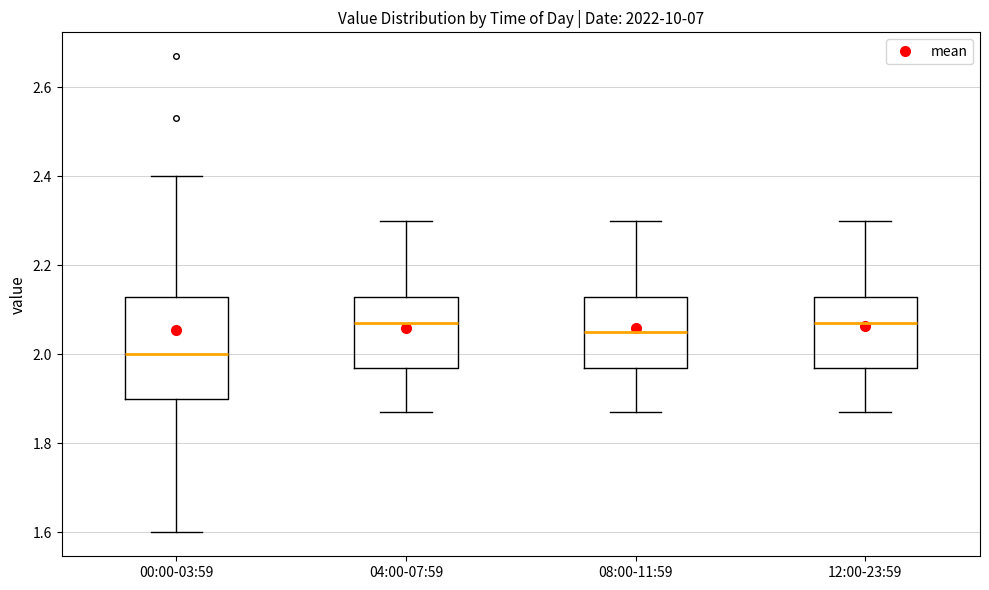

Which box has the lowest median line?

00:00-03:59